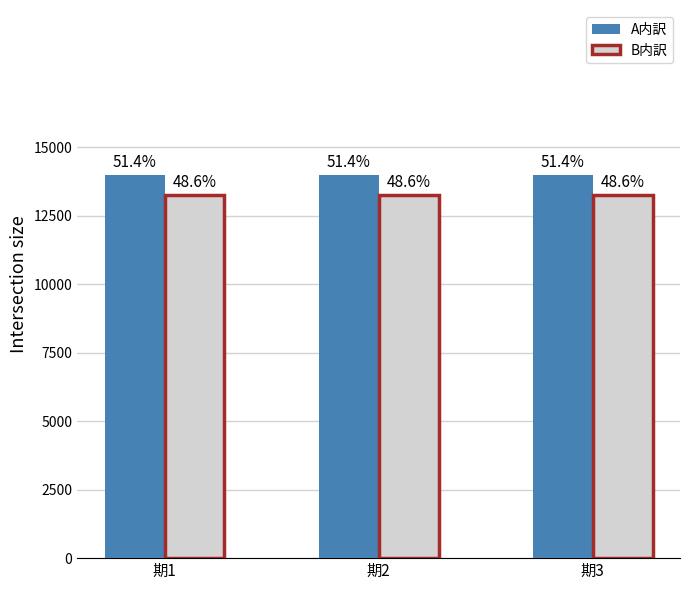

What is the value of the A内訳 bar at the 3rd from the left?

13968